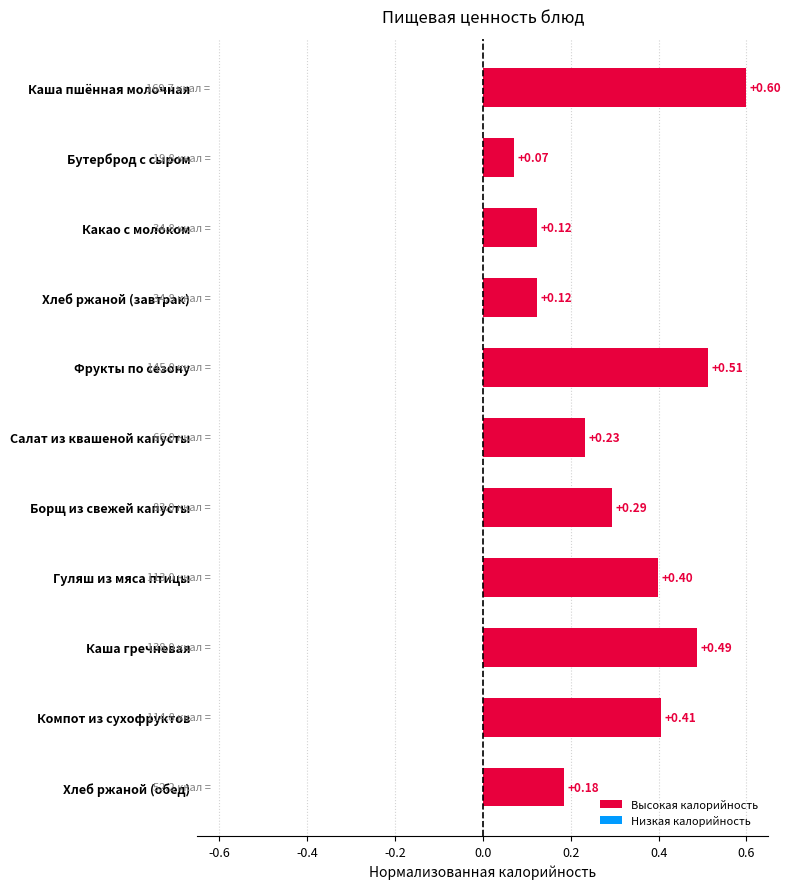

What is the label of the 5th bar from the top?

Фрукты по сезону